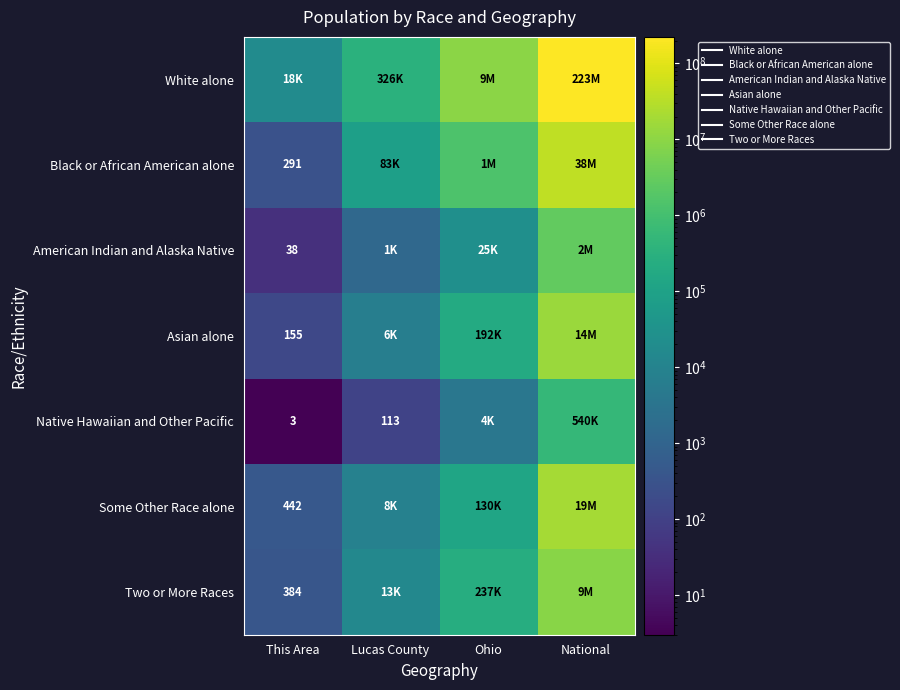

What is the smallest value displayed?

3